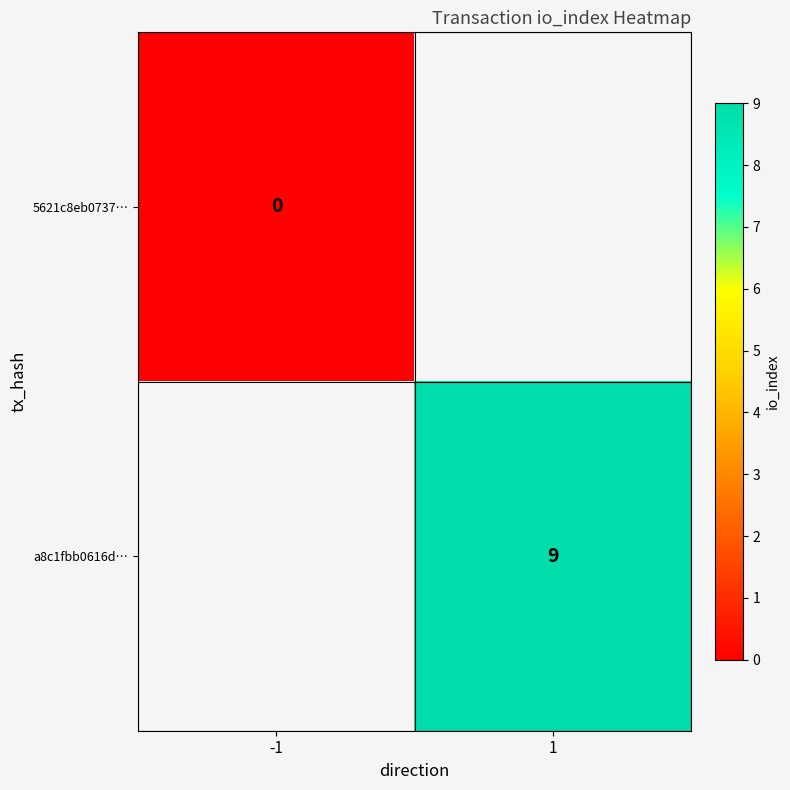

Is it true that a8c1fbb0616d… equals 4 at 1?

False